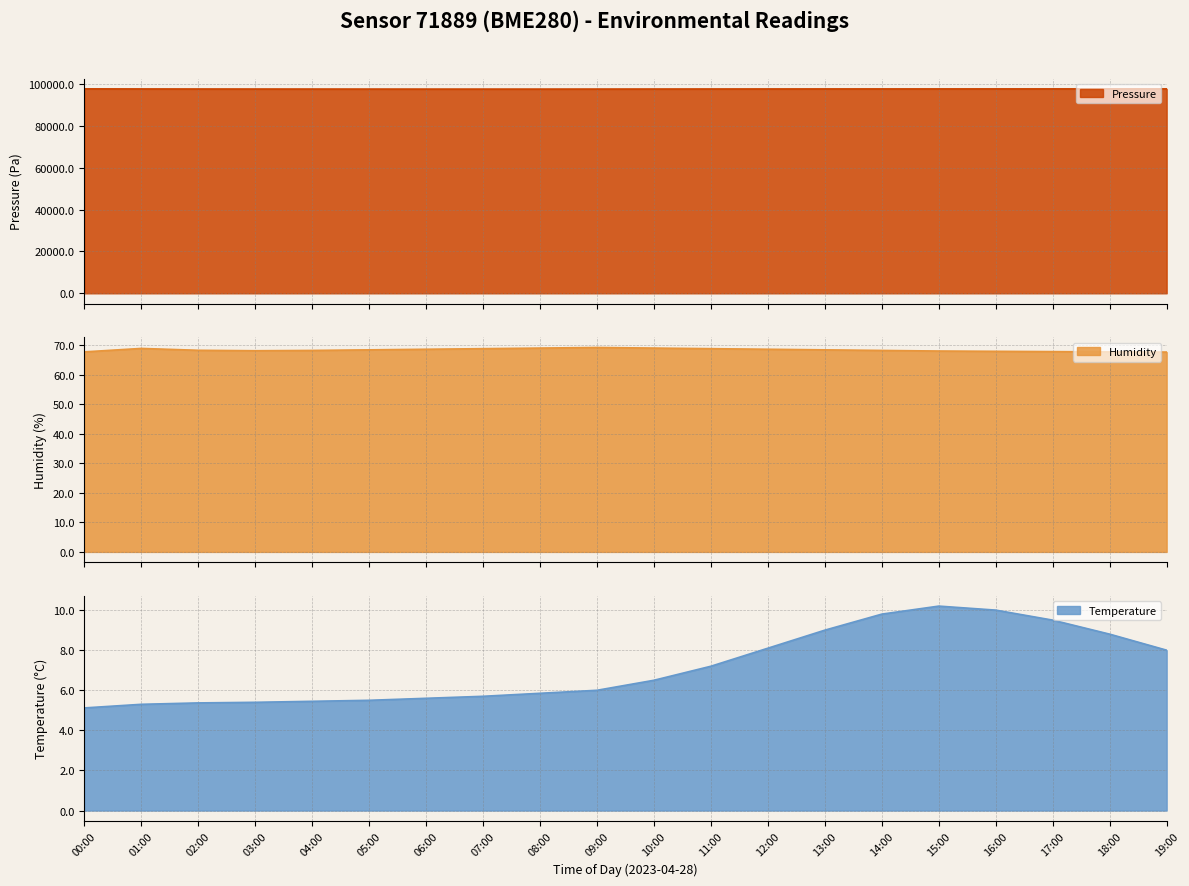

What position from the right is 08:00?

12